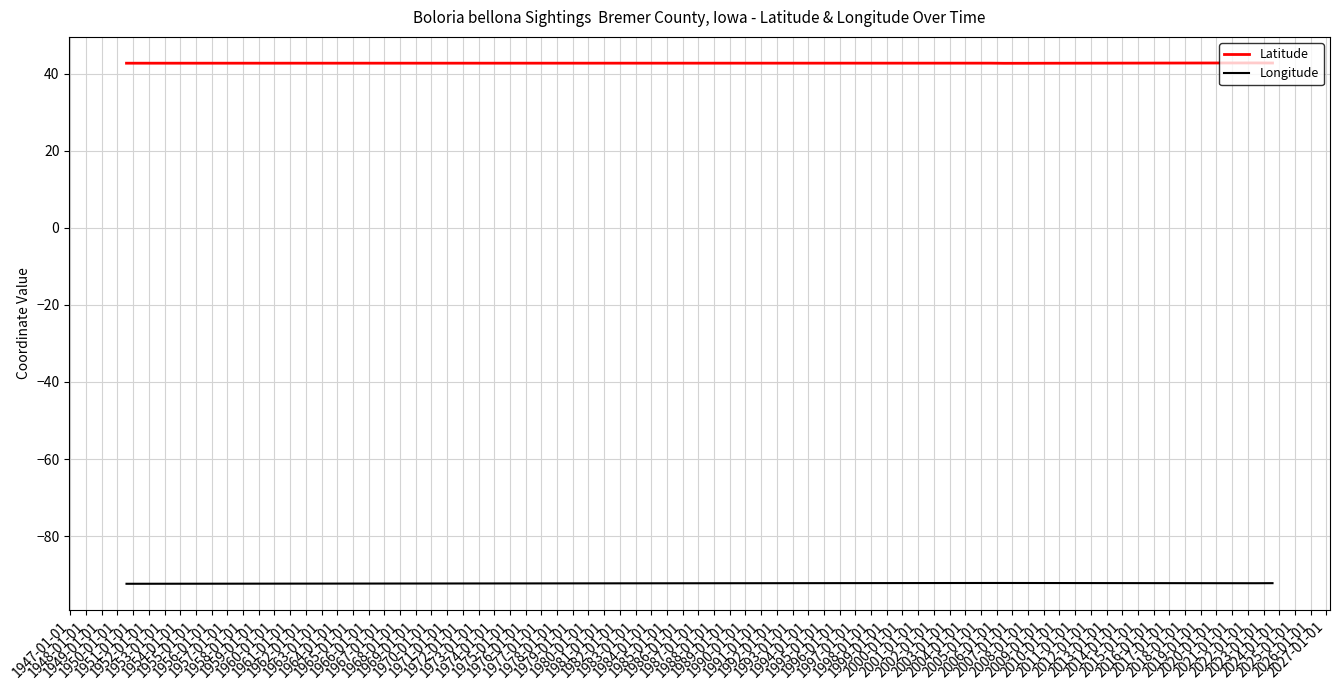

Which series has the widest spread of values?

Longitude